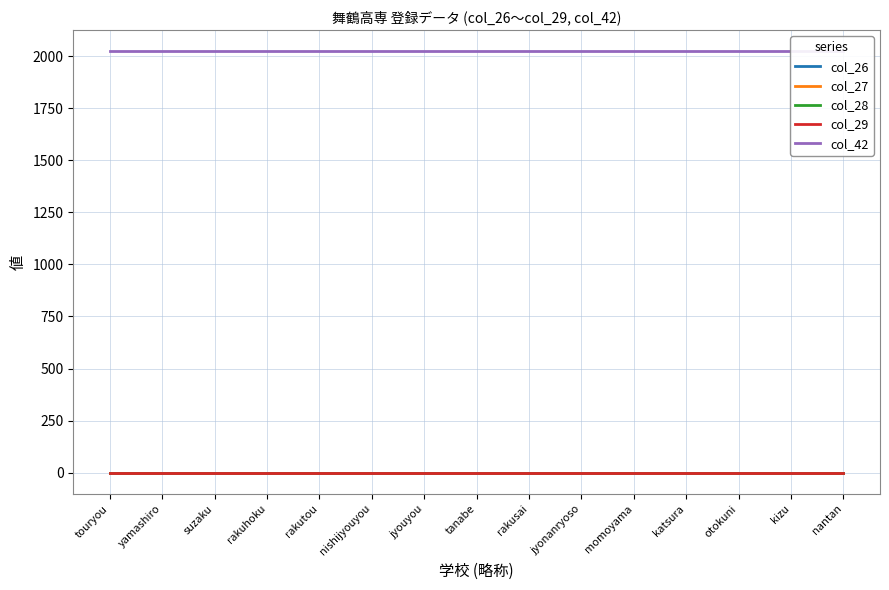

What position from the left is tanabe?

8